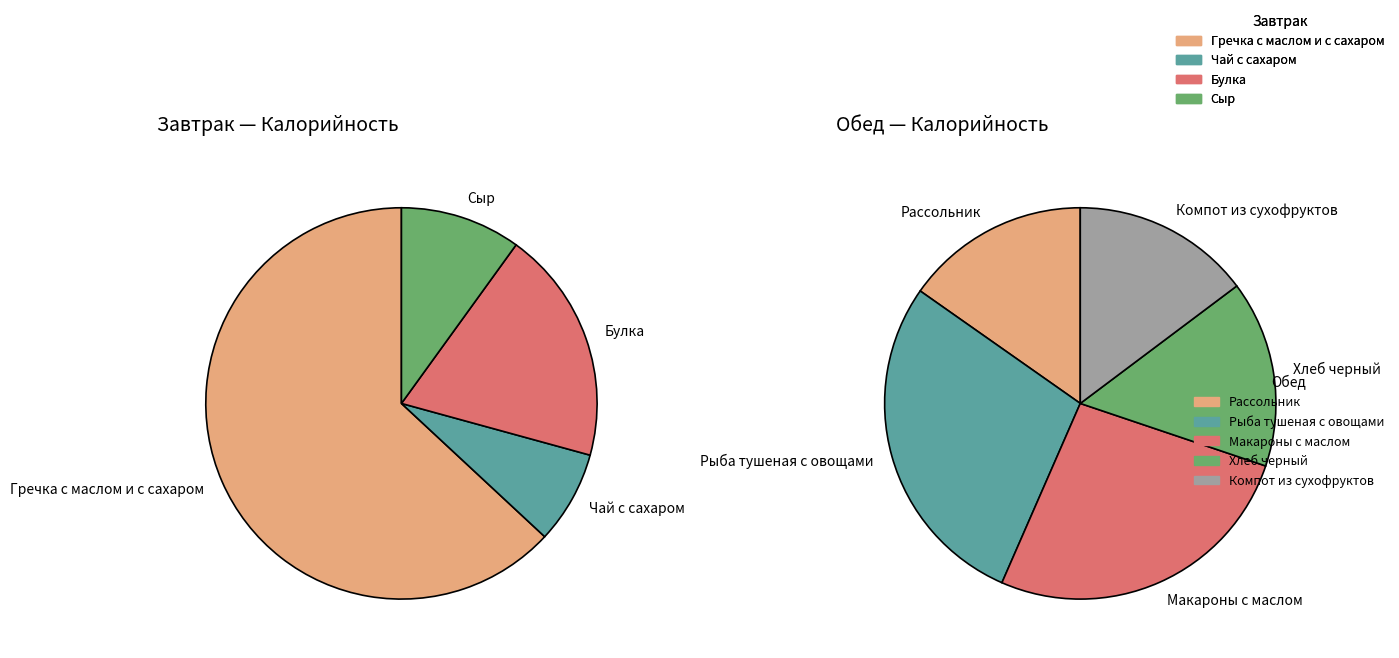

Count the number of slices in the pie.

9